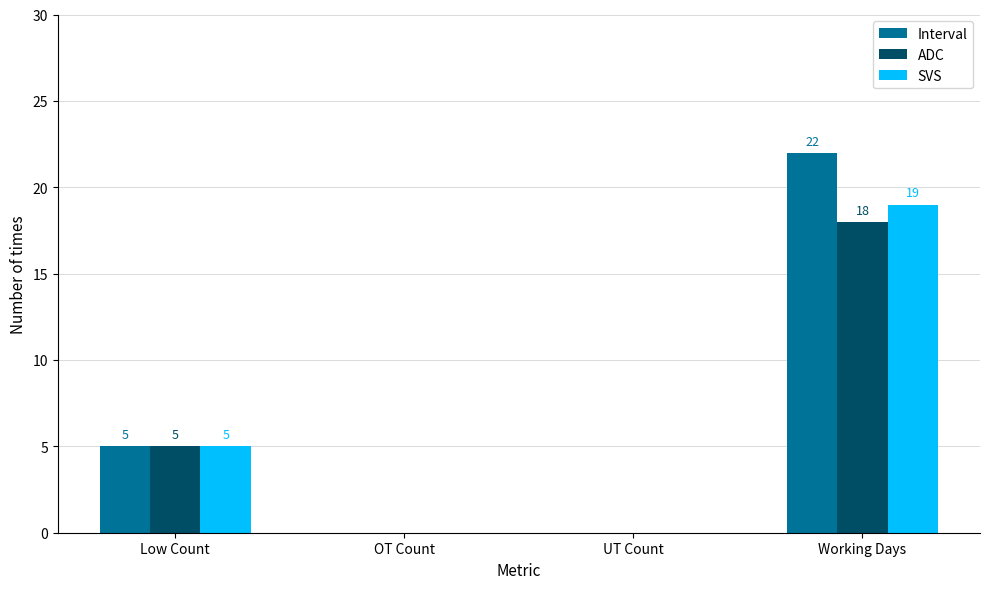

The value of ADC at Working Days is 29. True or false?

False